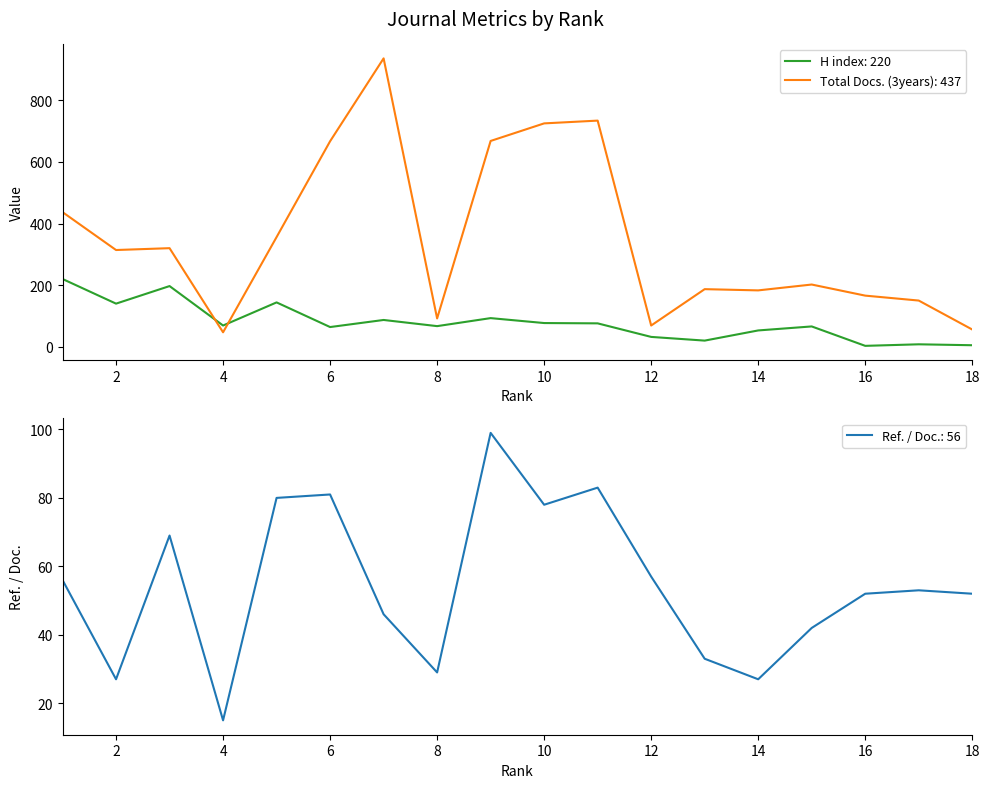

What is the total value across all series at 9?

860